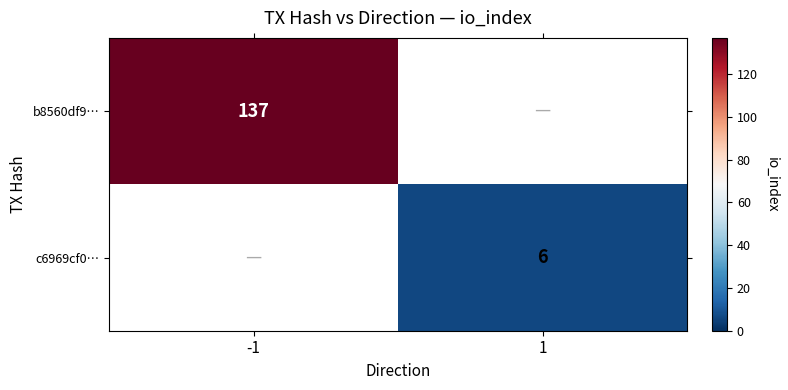

The value of c6969cf0… at 1 is 6. True or false?

True